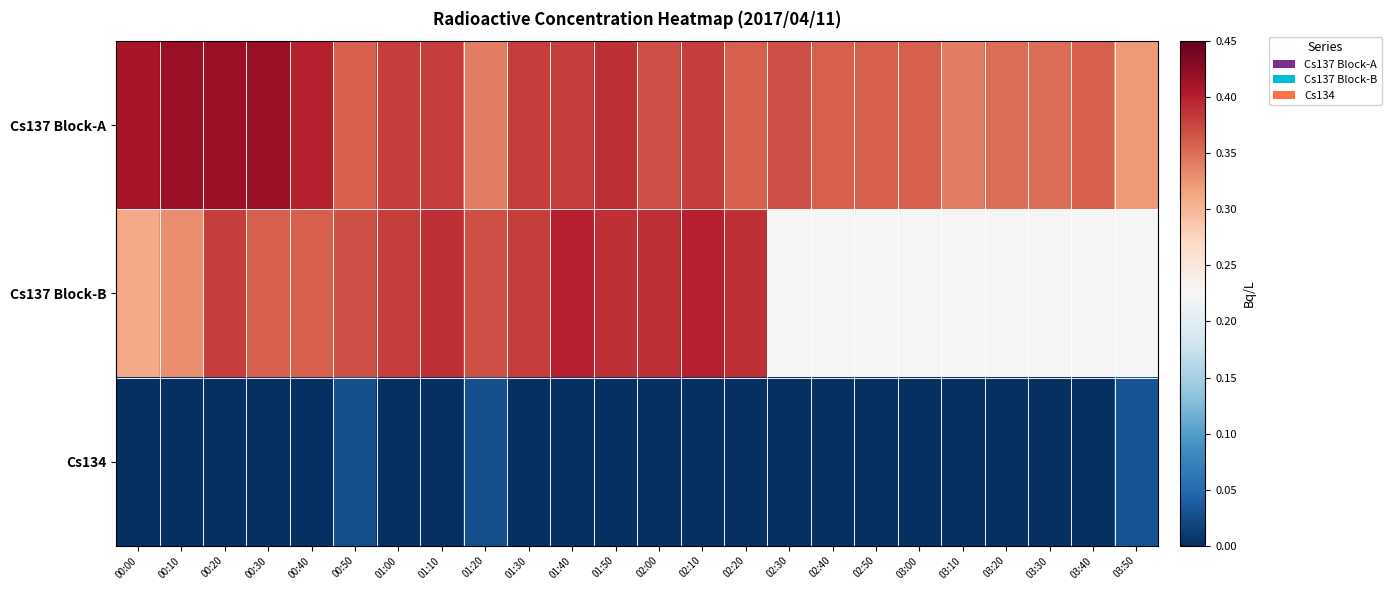

At which label is Cs137 Block-A closest to 0?

03:50